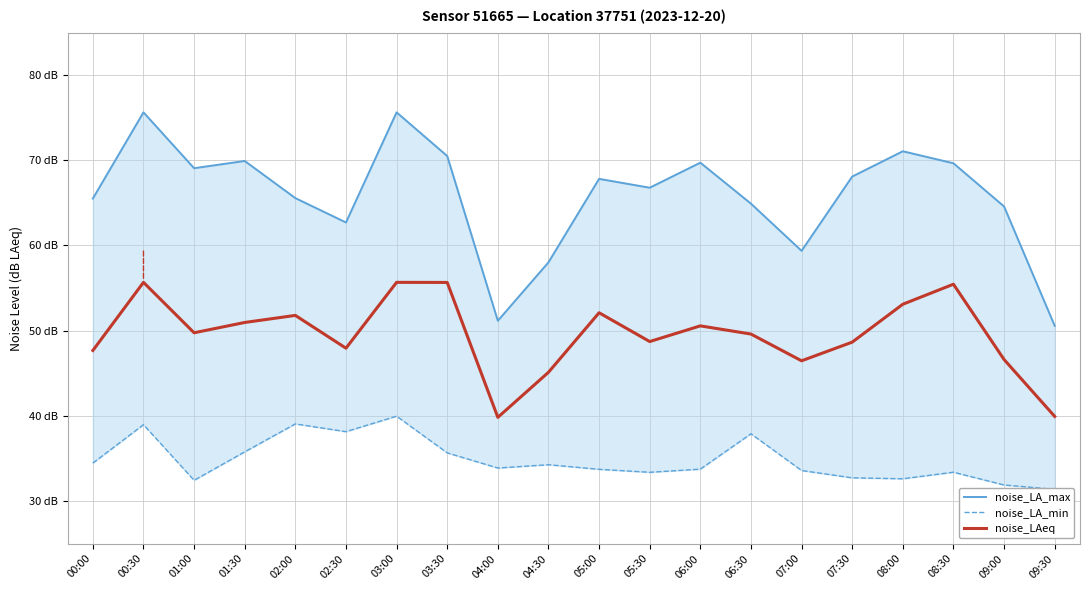

The noise_LAeq series shows 74.1 at 04:30. True or false?

False